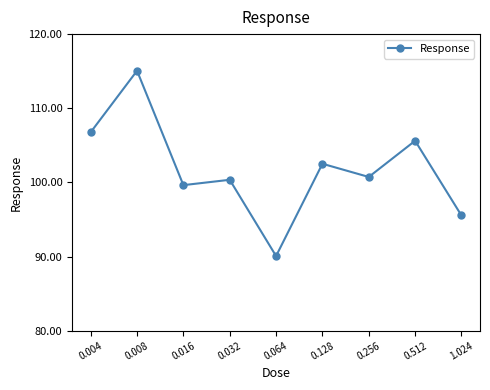

What is the difference between the maximum and minimum values?

25.0